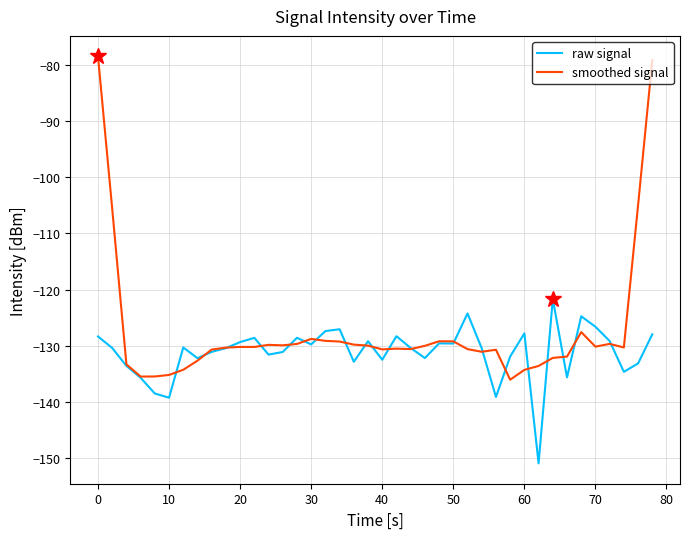

Rank the series by their average value, from lowest to highest.

raw signal, smoothed signal